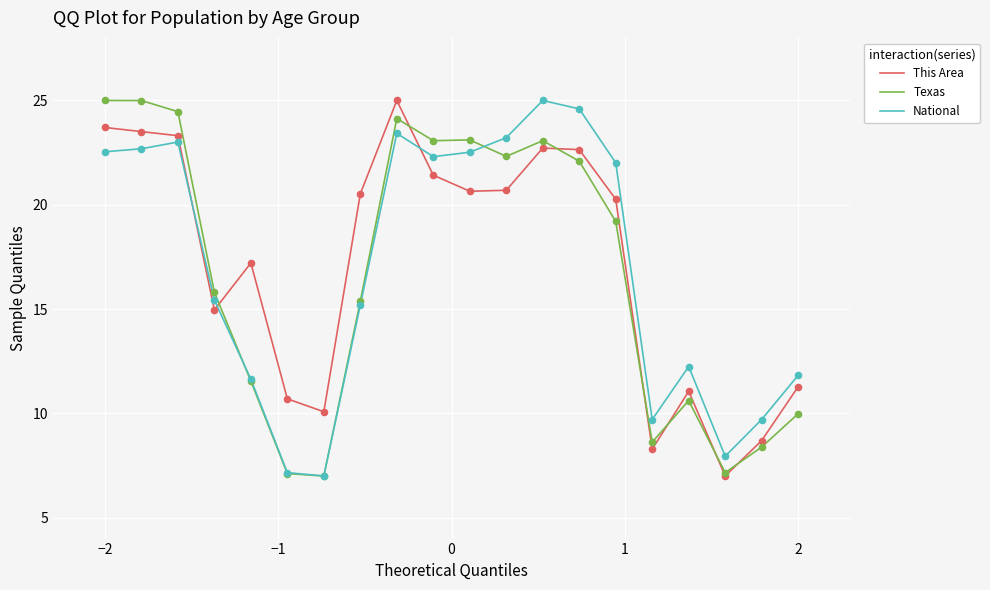

Which series ends up on top after the final intersection of This Area and National?

National